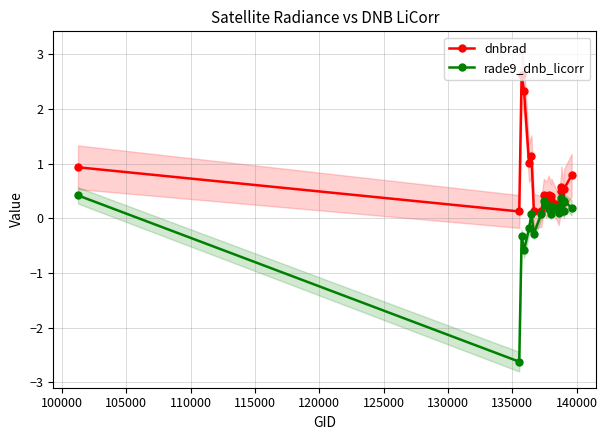

How many values in the rade9_dnb_licorr series exceed 0?

15